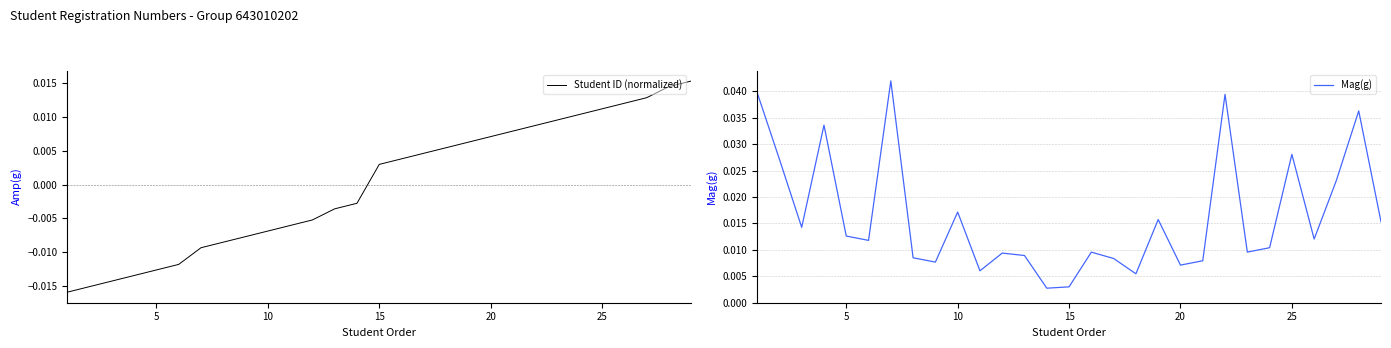

Is it true that Student ID (normalized) equals 0.0 at 20?

True